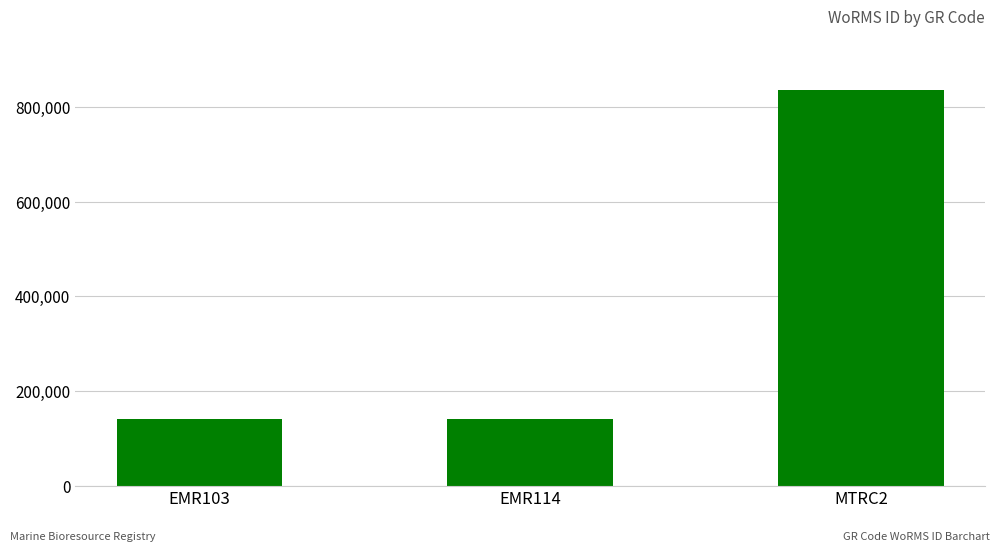

Does the chart contain any negative values?

No